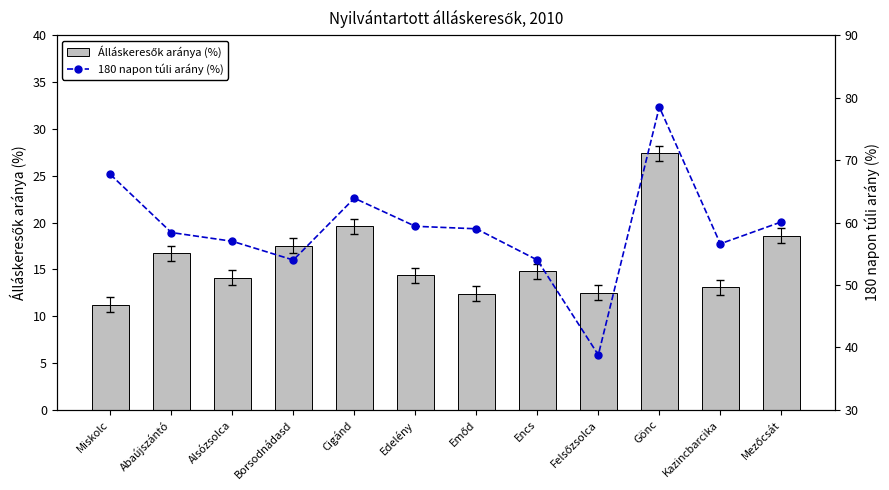

What is the label of the 12th bar from the left?

Mezőcsát